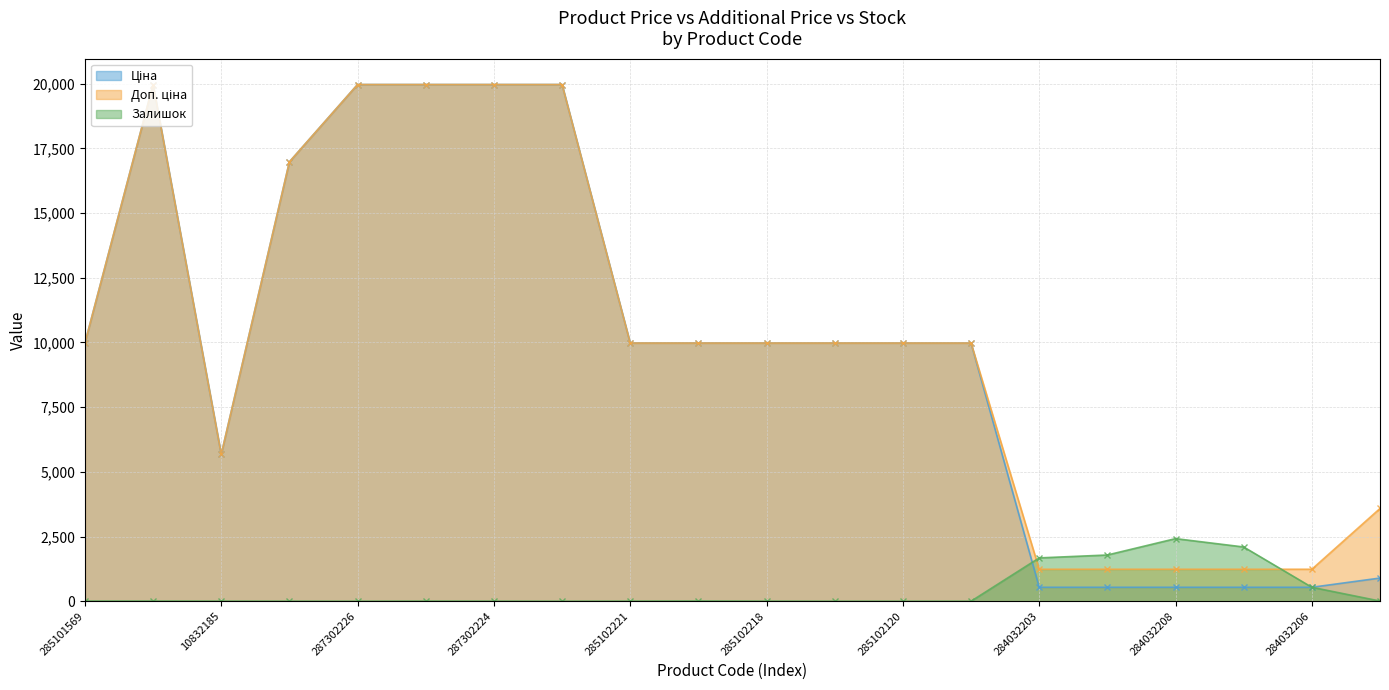

True or false: Ціна and Залишок cross at least once.

True